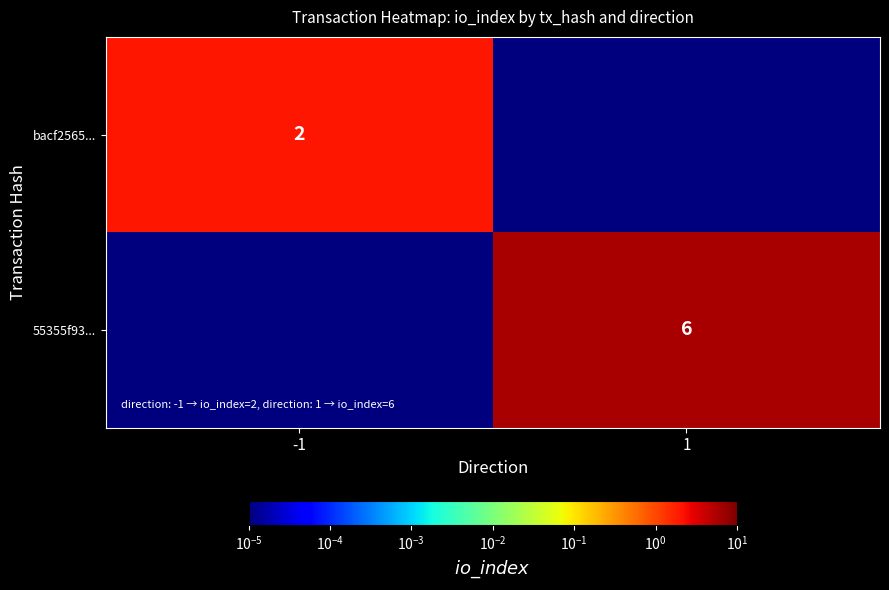

The value of 55355f93... at 1 is 6.0. True or false?

True